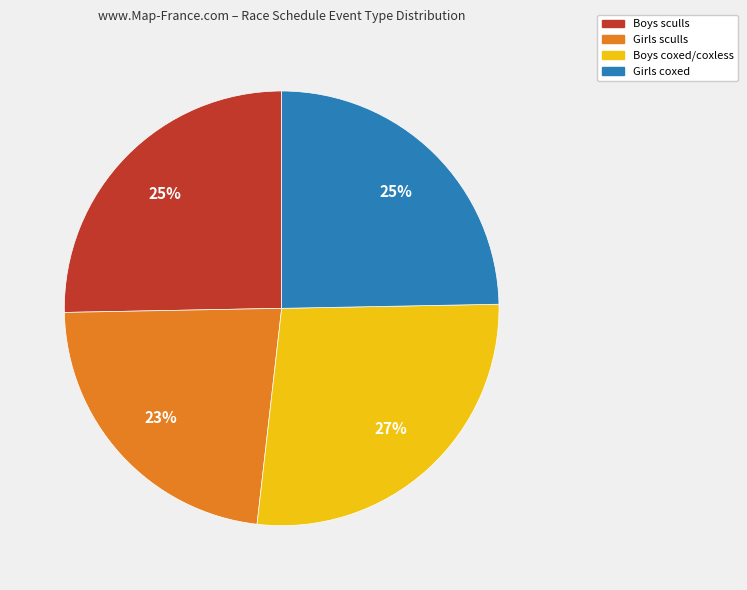

To the nearest percent, what is the average slice percentage?

25%